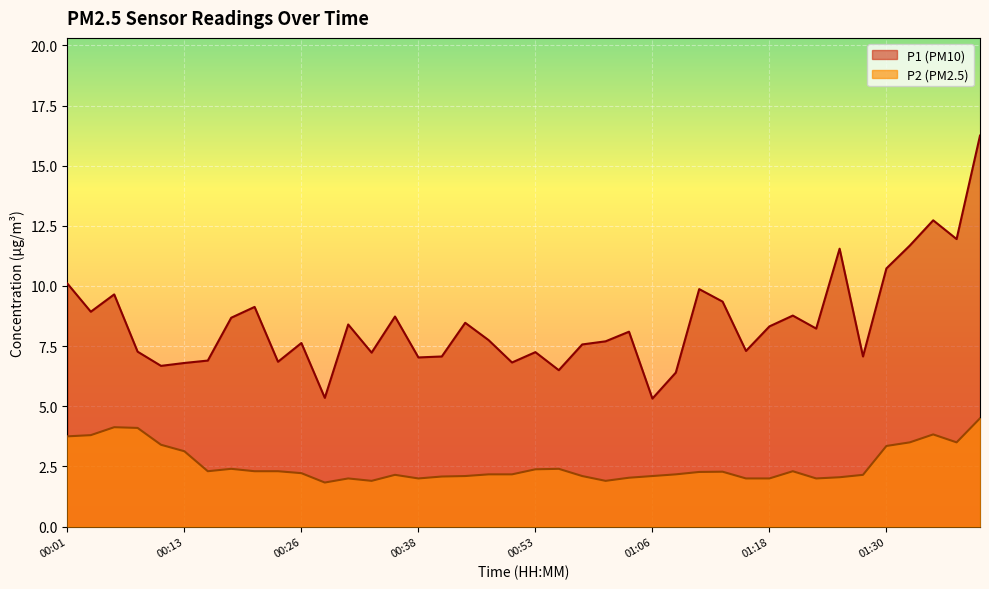

How many data points in P2 are less than 2?

3